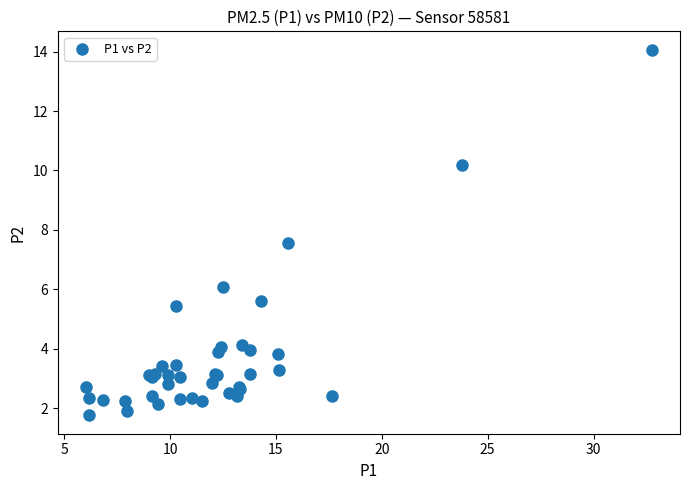

What Y value in the scatter plot is closest to 7?

7.6